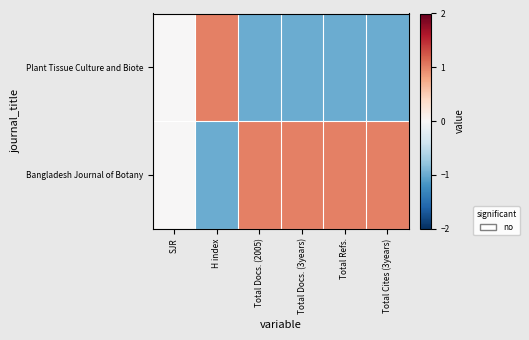

What is the difference between the highest and lowest values at Total Docs. (2005)?

2